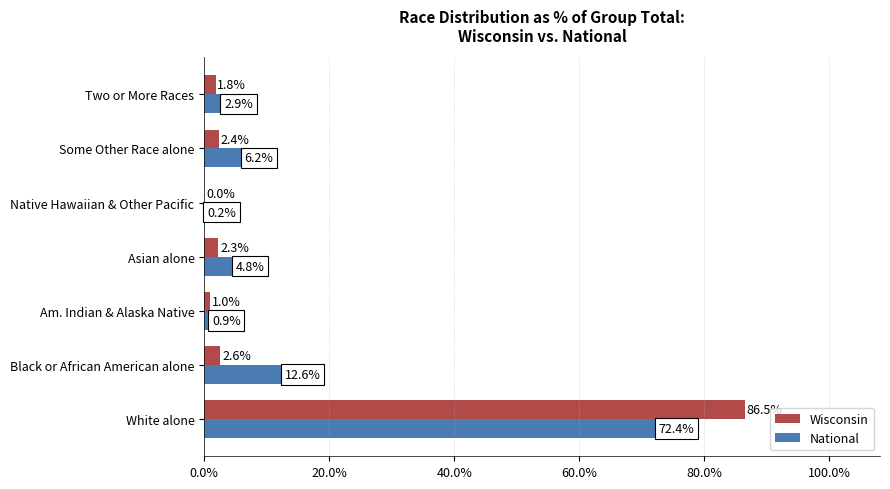

Which series has the largest total across all categories?

National